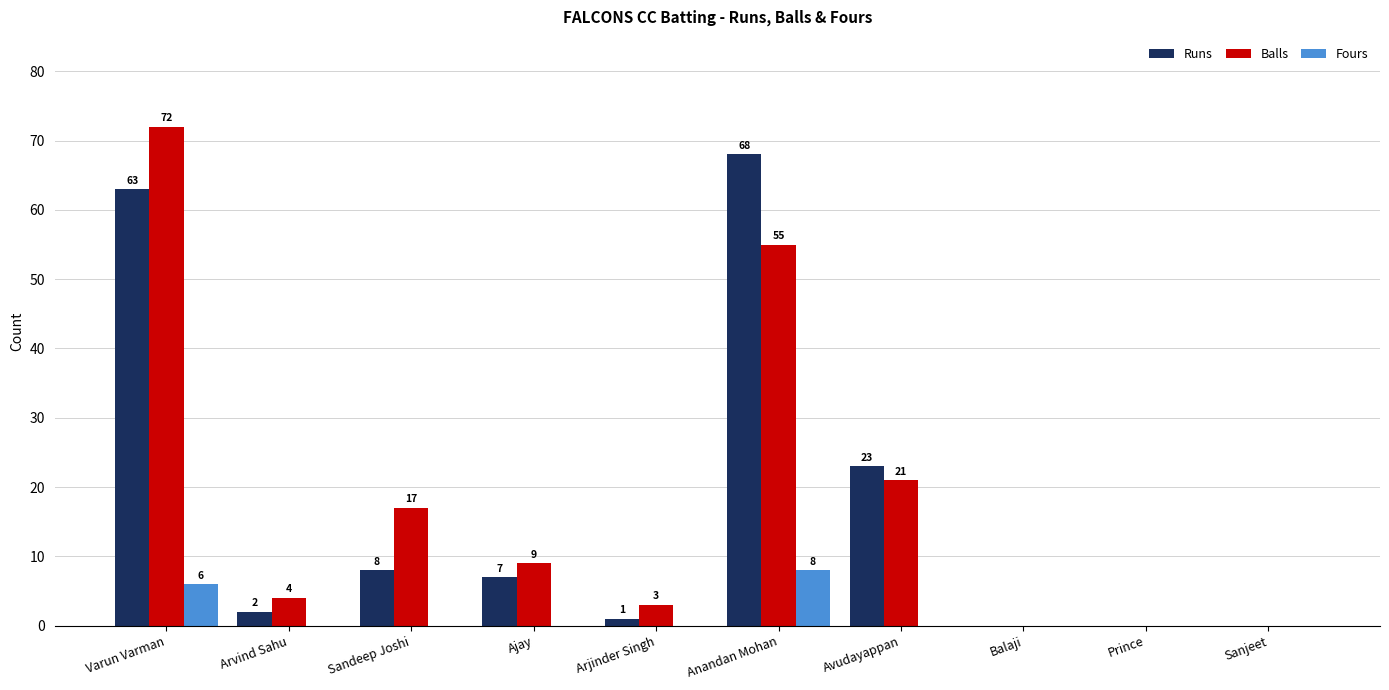

Reading left to right, what are all the values shown in this chart?

Runs: Varun Varman=63	Arvind Sahu=2	Sandeep Joshi=8	Ajay=7	Arjinder Singh=1	Anandan Mohan=68	Avudayappan=23	Balaji=0	Prince=0	Sanjeet=0
Balls: Varun Varman=72	Arvind Sahu=4	Sandeep Joshi=17	Ajay=9	Arjinder Singh=3	Anandan Mohan=55	Avudayappan=21	Balaji=0	Prince=0	Sanjeet=0
Fours: Varun Varman=6	Arvind Sahu=0	Sandeep Joshi=0	Ajay=0	Arjinder Singh=0	Anandan Mohan=8	Avudayappan=0	Balaji=0	Prince=0	Sanjeet=0